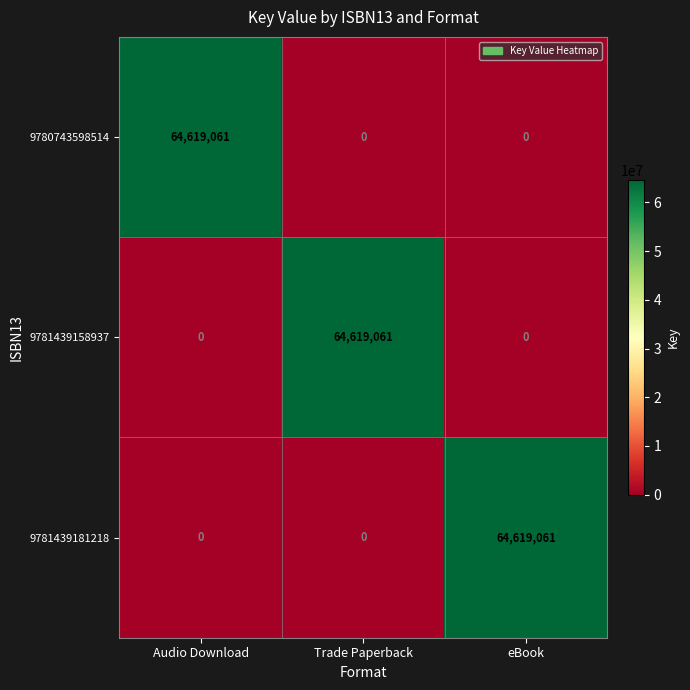

What is the difference between the maximum and second lowest values in the 9780743598514 series?

64619061